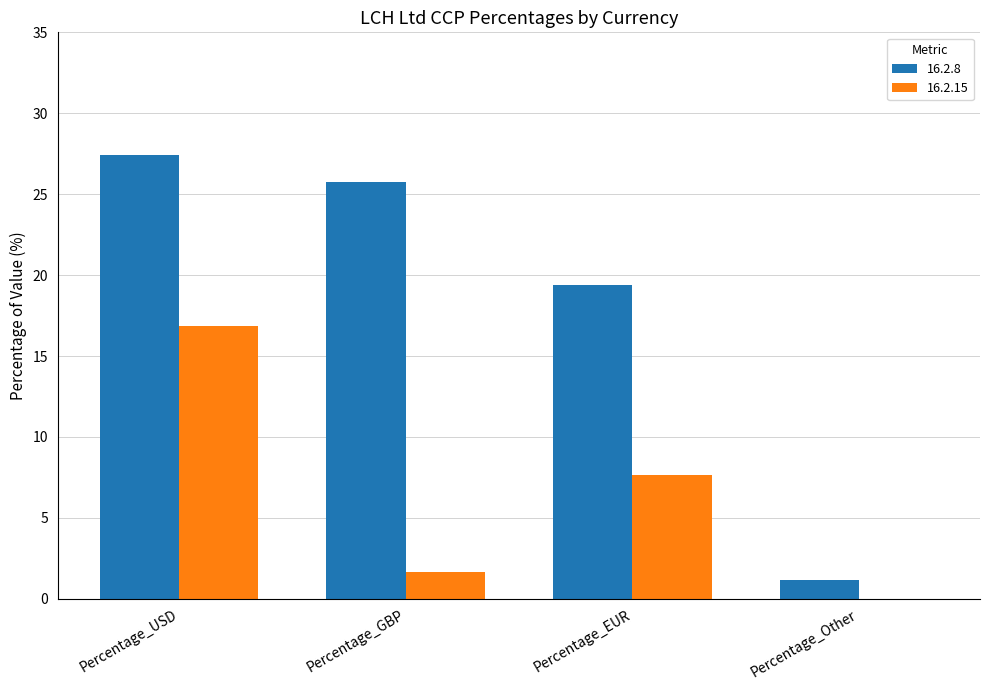

Between Percentage_USD and Percentage_GBP, which series saw the biggest shift?

16.2.15